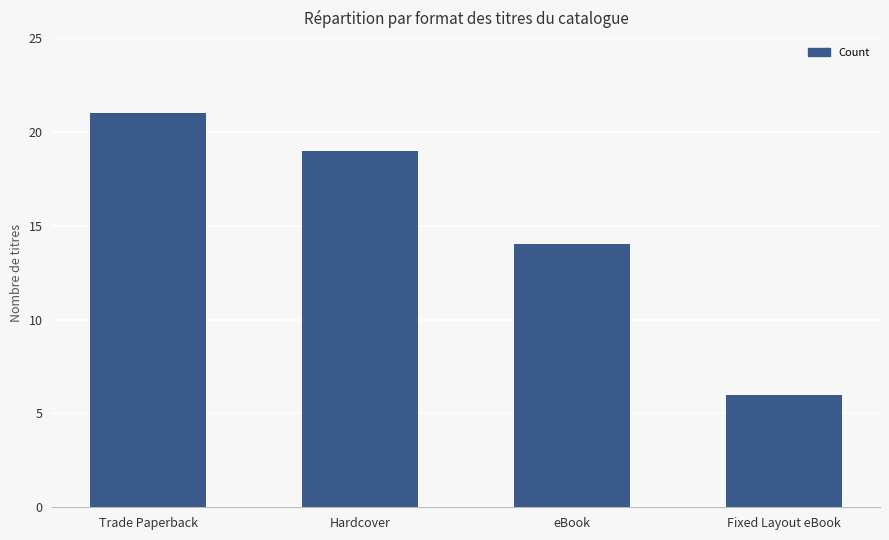

Does the chart contain stacked bars?

No